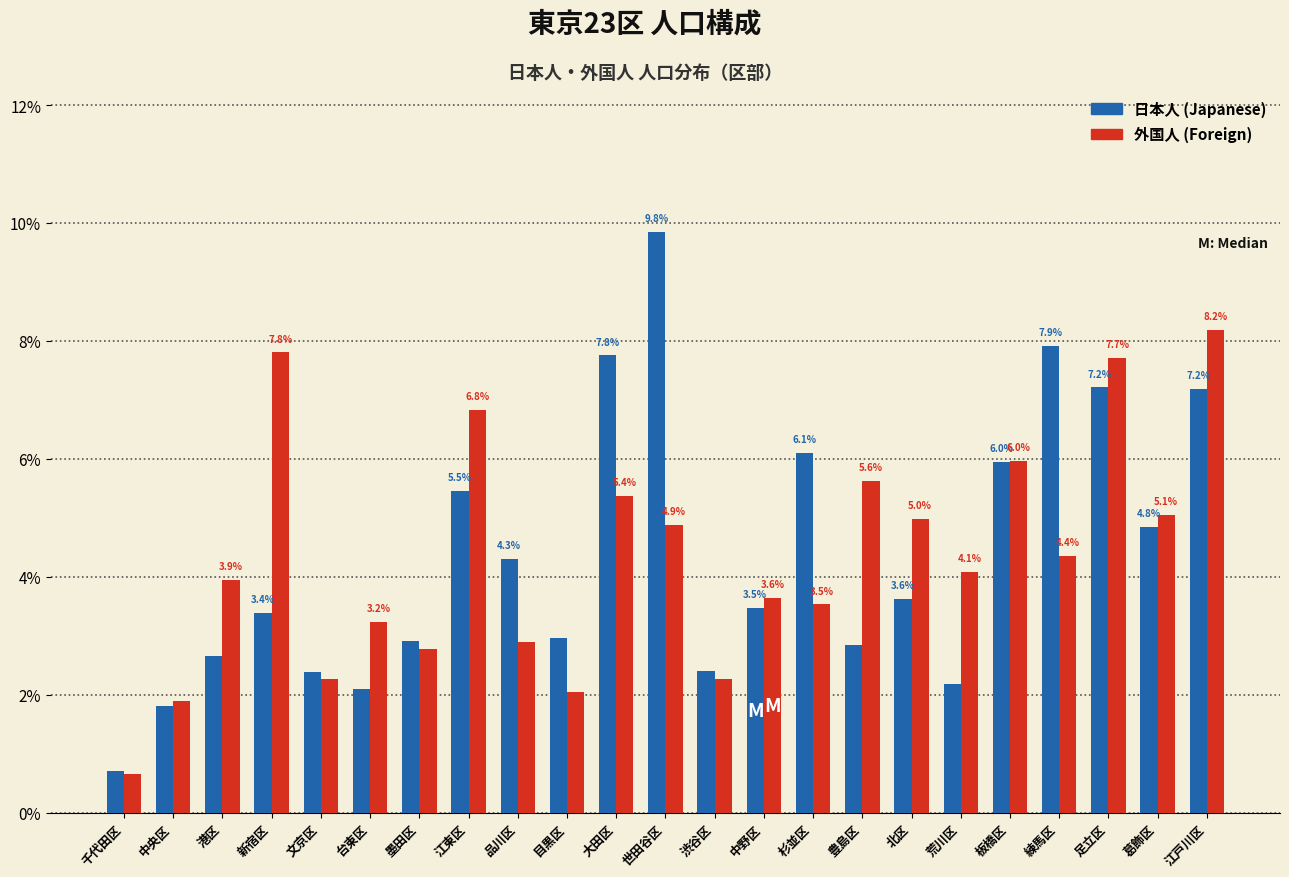

What is the difference between the highest and lowest values at 江戸川区?

1.0